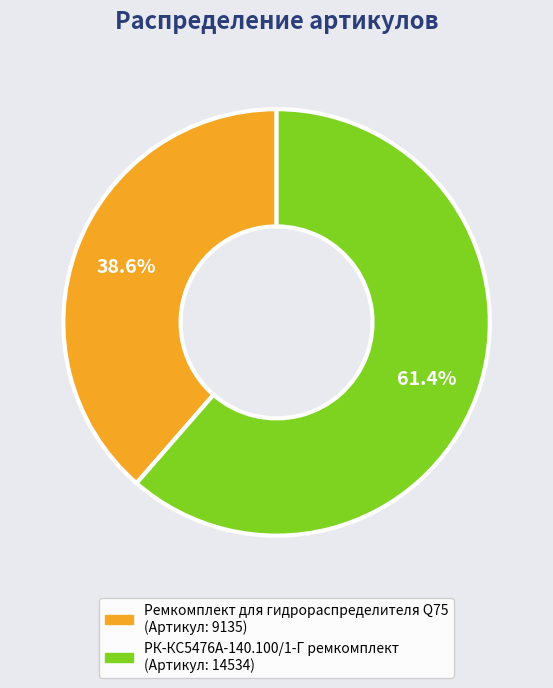

How many segments does this pie chart have?

2